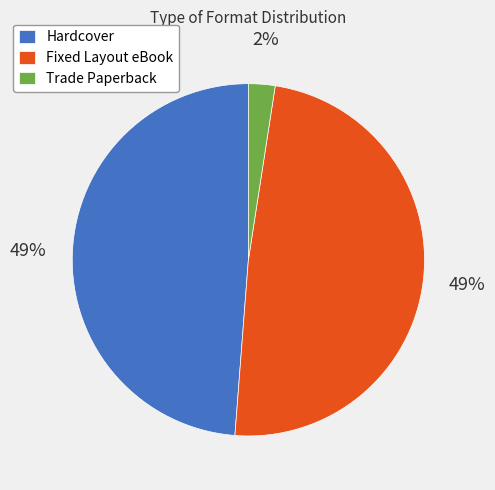

Between Trade Paperback and Fixed Layout eBook, which is larger?

Fixed Layout eBook